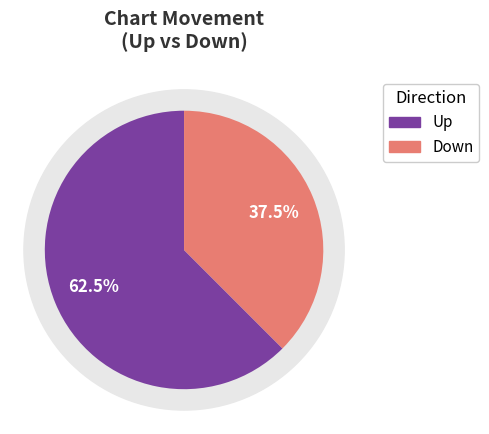

How many slices are in this pie chart?

2